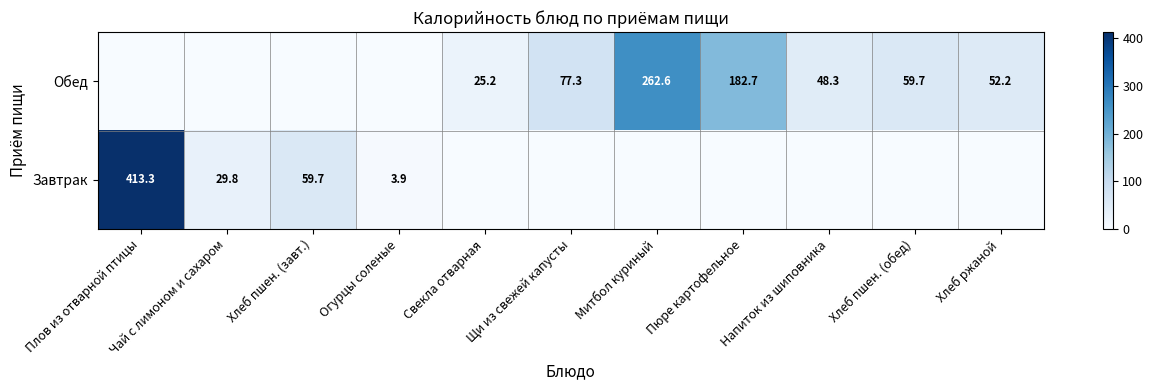

The Завтрак series shows 29.8 at Чай с лимоном и сахаром. True or false?

True